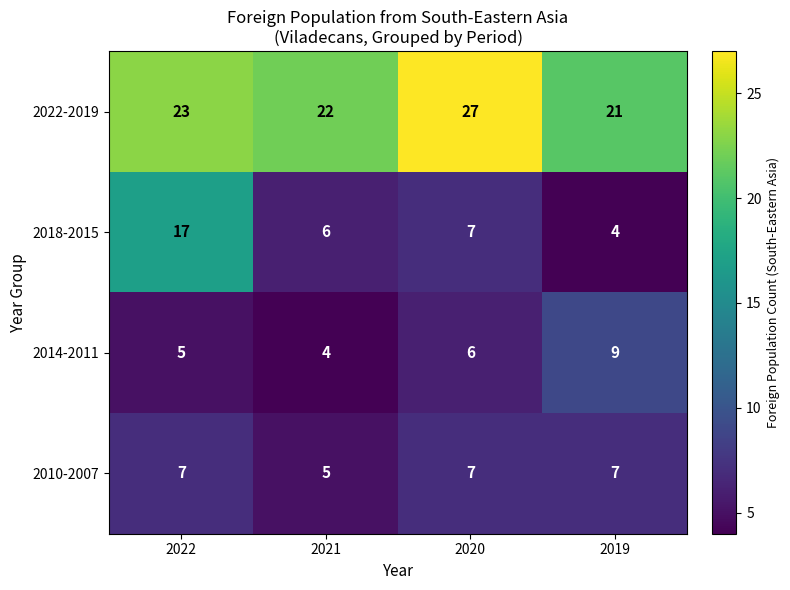

Reading right to left, extract all data points from this chart.

2022-2019: 2019=21	2020=27	2021=22	2022=23
2018-2015: 2019=4	2020=7	2021=6	2022=17
2014-2011: 2019=9	2020=6	2021=4	2022=5
2010-2007: 2019=7	2020=7	2021=5	2022=7